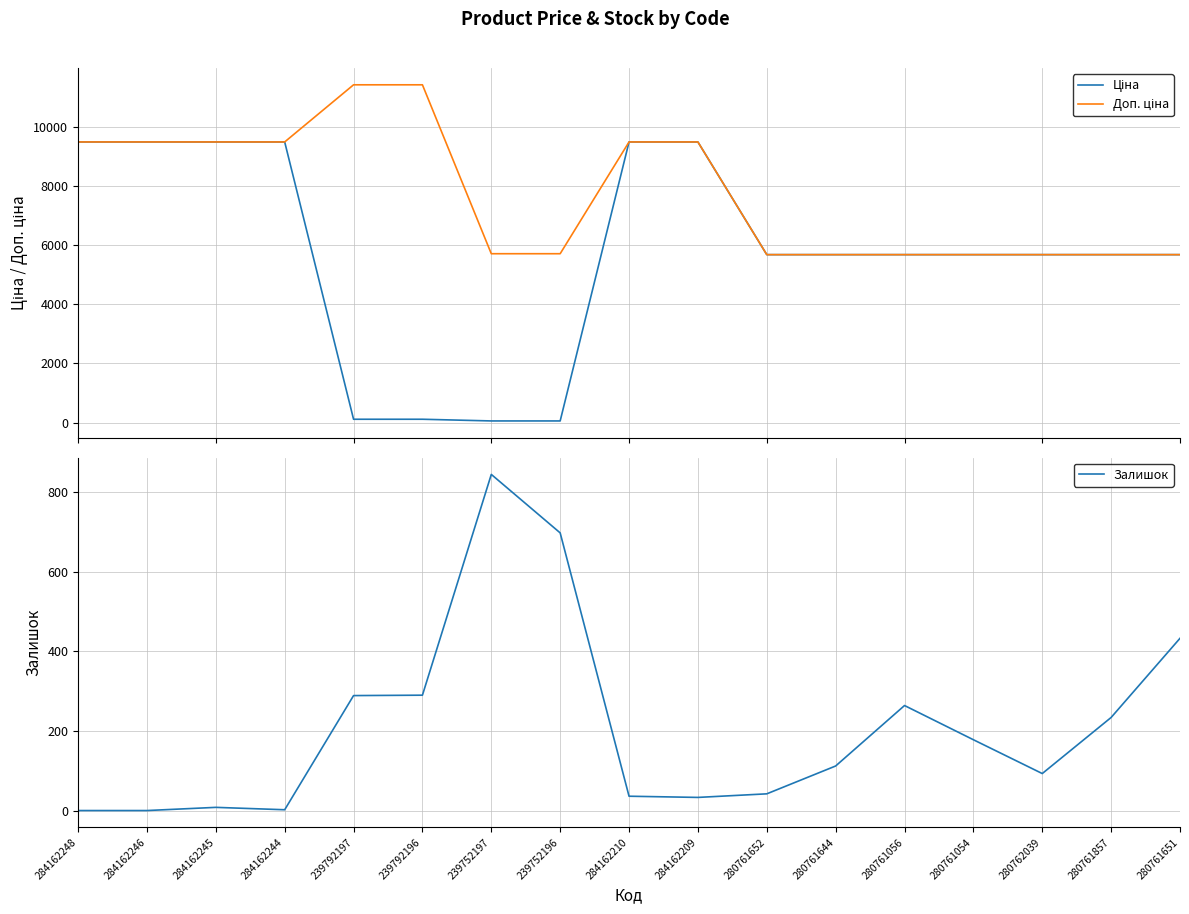

Reading left to right, extract all data points from this chart.

Ціна: 9480.1	9480.1	9480.1	9480.1	114.1	114.1	57.0	57.0	9480.1	9480.1	5673.8	5673.8	5673.8	5673.8	5673.8	5673.8	5673.8
Доп. ціна: 9480.1	9480.1	9480.1	9480.1	11410.0	11410.0	5705.0	5705.0	9480.1	9480.1	5673.8	5673.8	5673.8	5673.8	5673.8	5673.8	5673.8
Залишок: 0.0	0.0	8.0	2.0	289.0	290.0	845.0	698.0	36.0	33.0	42.0	112.0	264.0	178.0	93.0	234.0	433.0